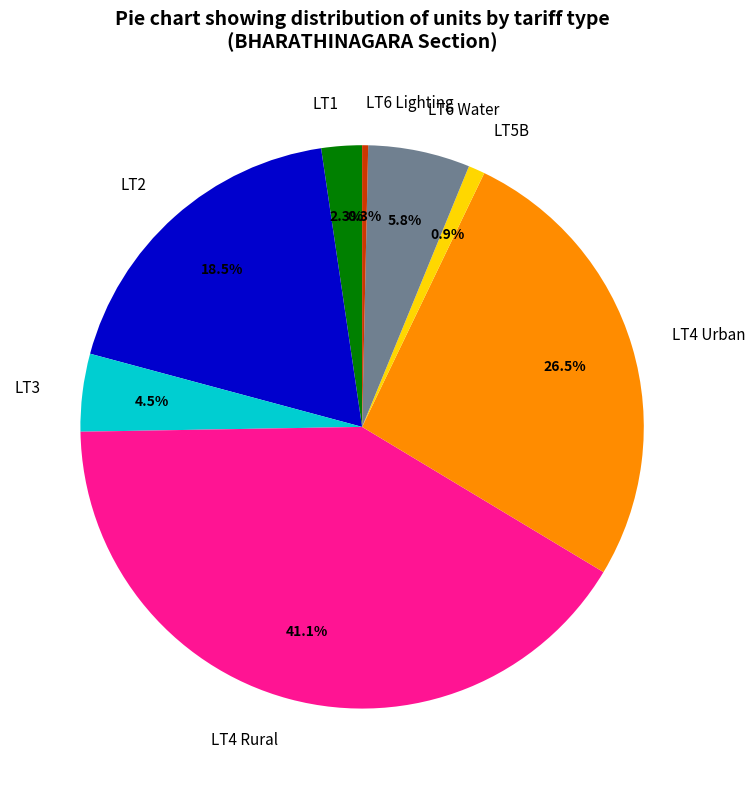

Is the sum of LT2 and LT4 Urban greater than half?

No